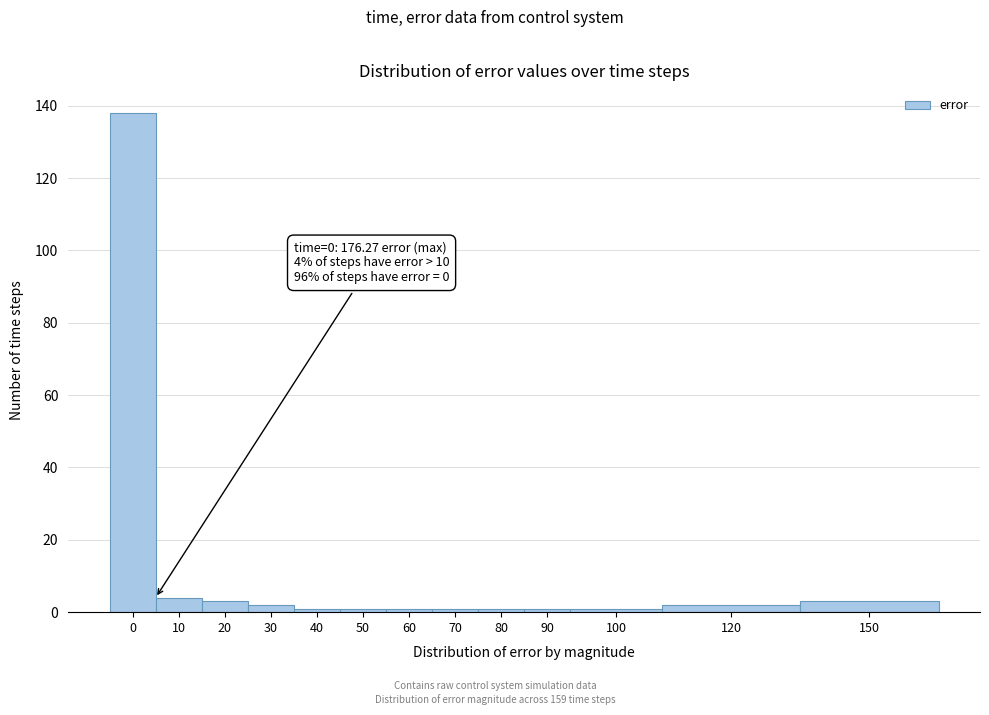

Reading left to right, list all the values displayed in this chart.

0=138	10=4	20=3	30=2	40=1	50=1	60=1	70=1	80=1	90=1	100=1	120=2	150=3